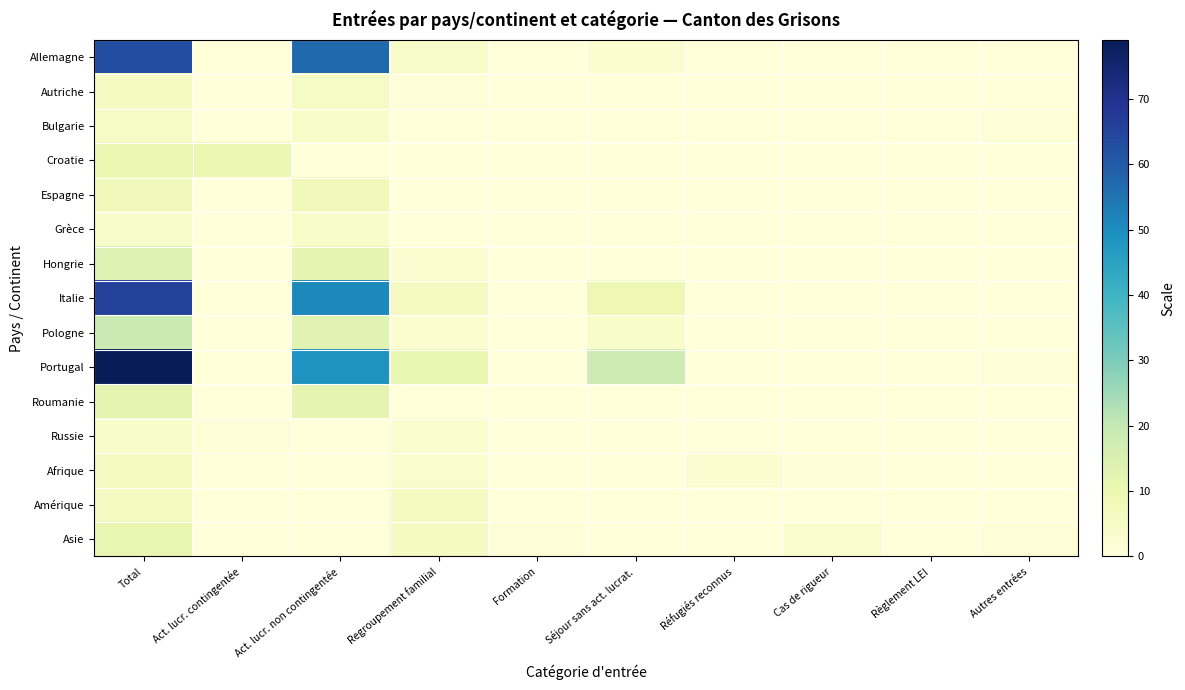

Which series has the widest spread of values?

Portugal